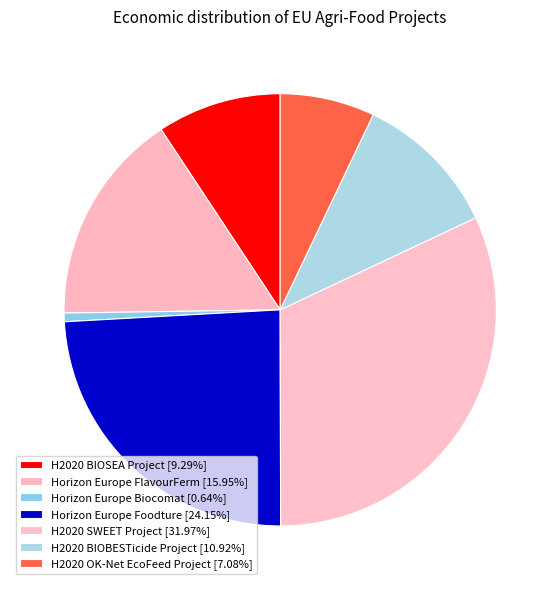

What percentage is NOT represented by Horizon Europe Biocomat?

99.4%